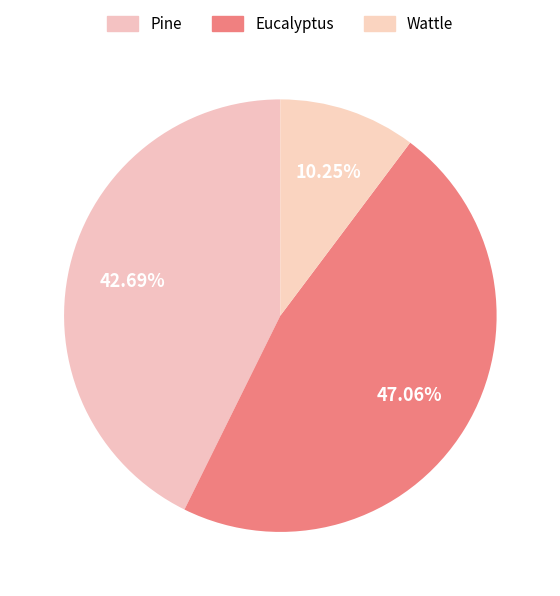

Rank the categories by value from lowest to highest.

Wattle, Pine, Eucalyptus